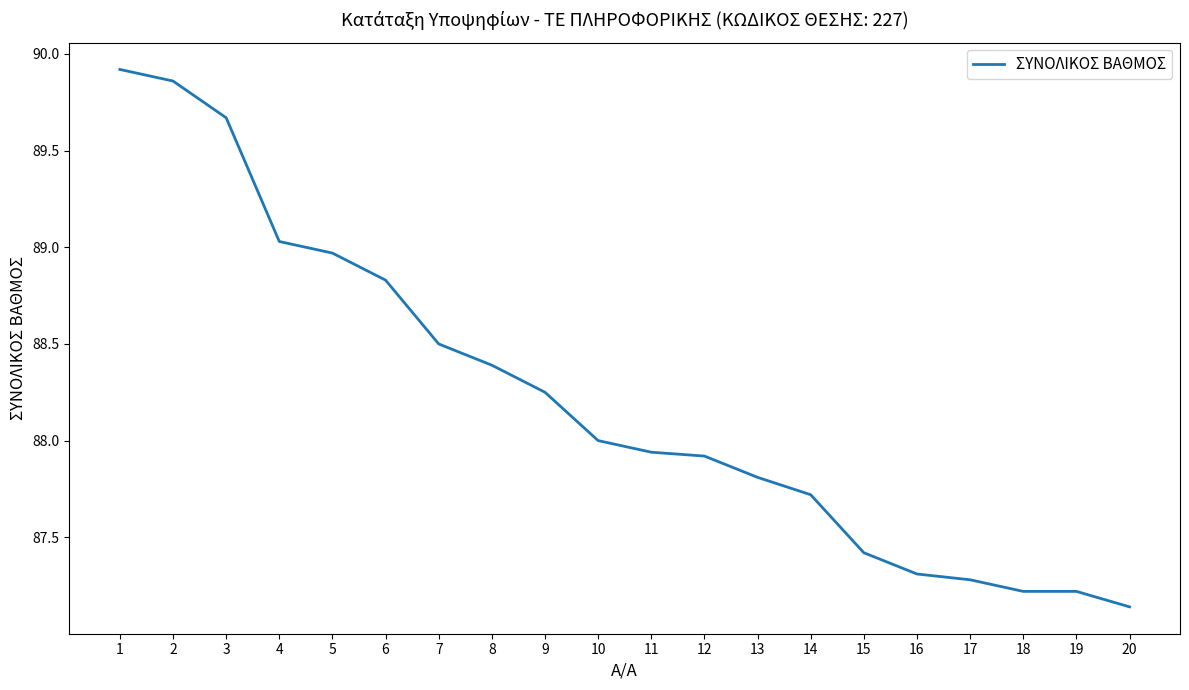

True or false: the data shows 35.2 at 14.

False